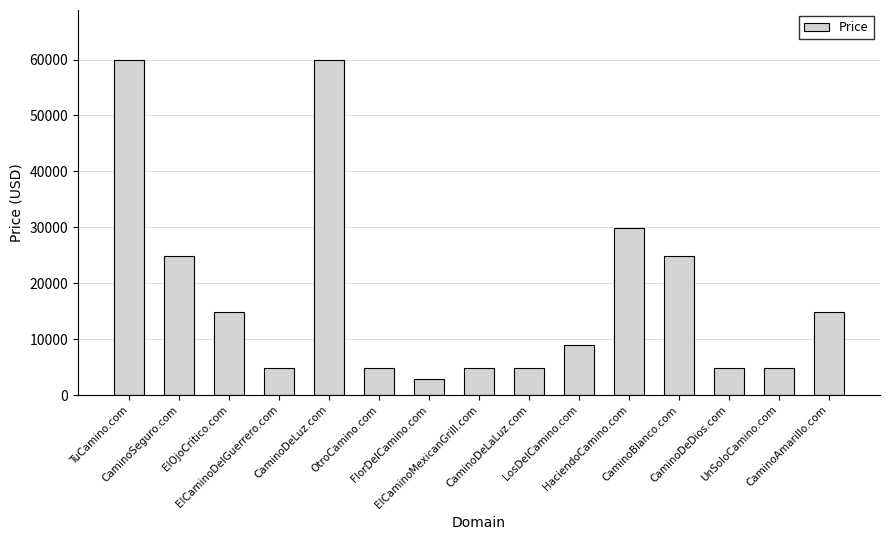

True or false: the data shows 7615 at CaminoDeLaLuz.com.

False